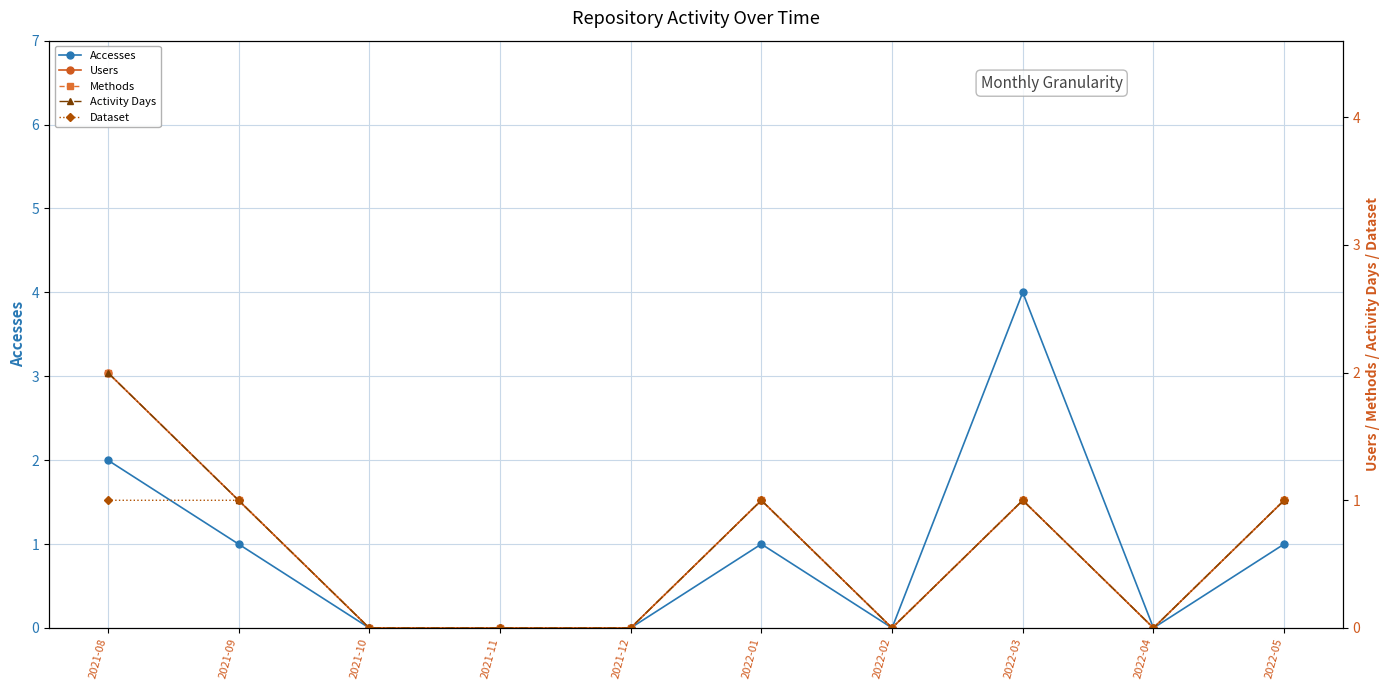

What are all the series names shown in the legend?

Accesses, Users, Methods, Activity Days, Dataset